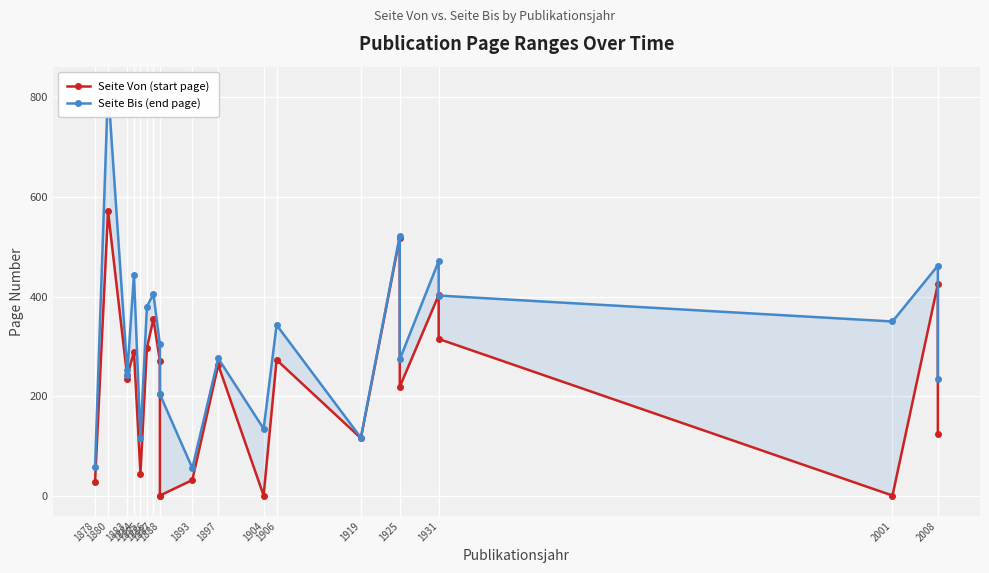

Is this an area chart (filled region under the line)?

No